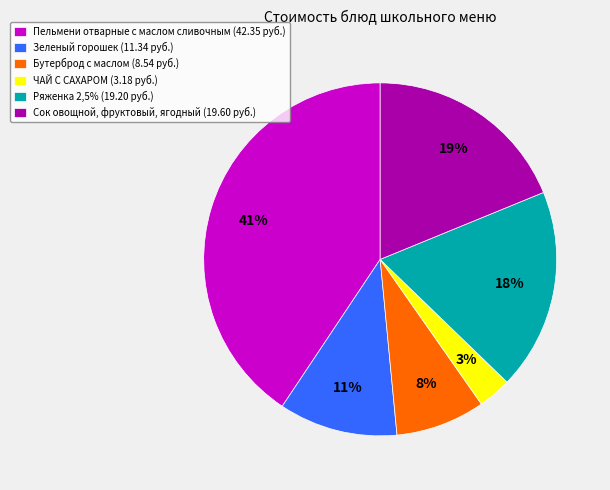

Count the number of slices in the pie.

6